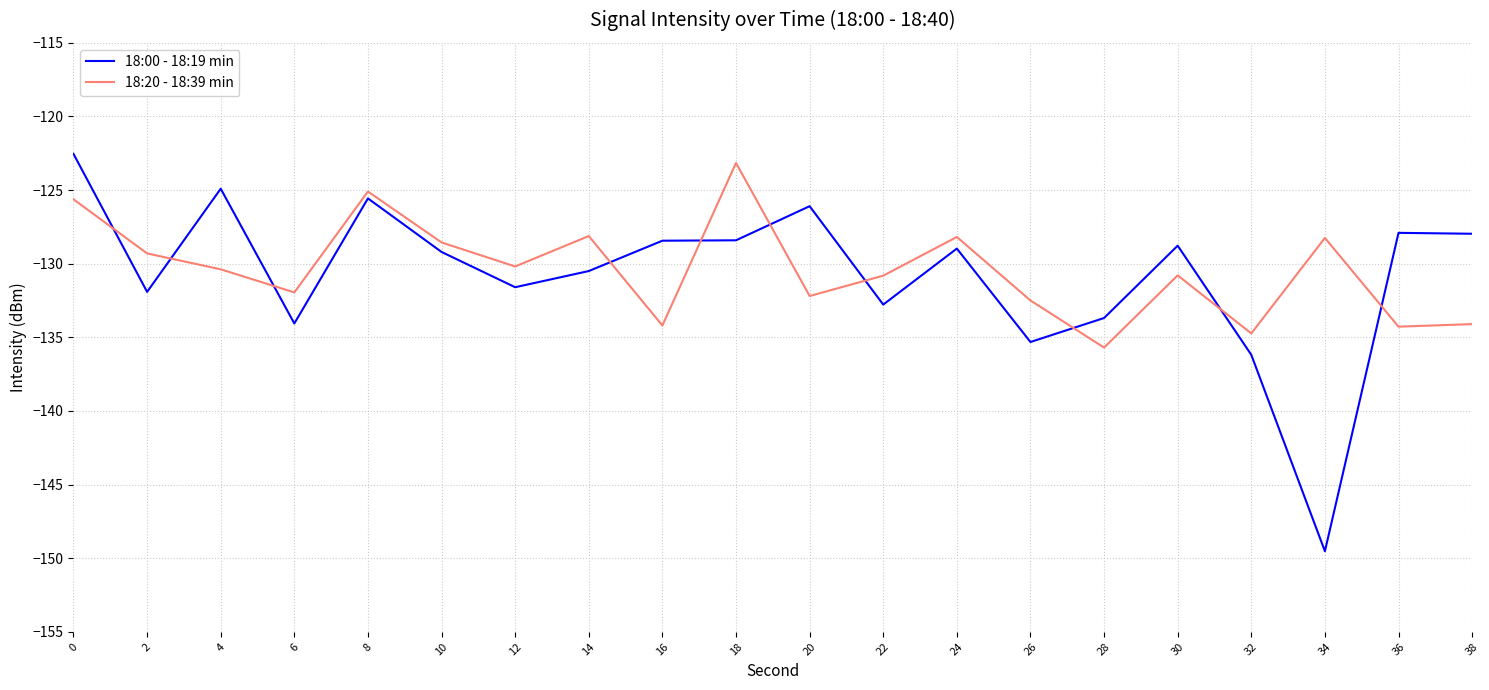

Rank the series at 4 from lowest to highest value.

18:20 - 18:39 min, 18:00 - 18:19 min